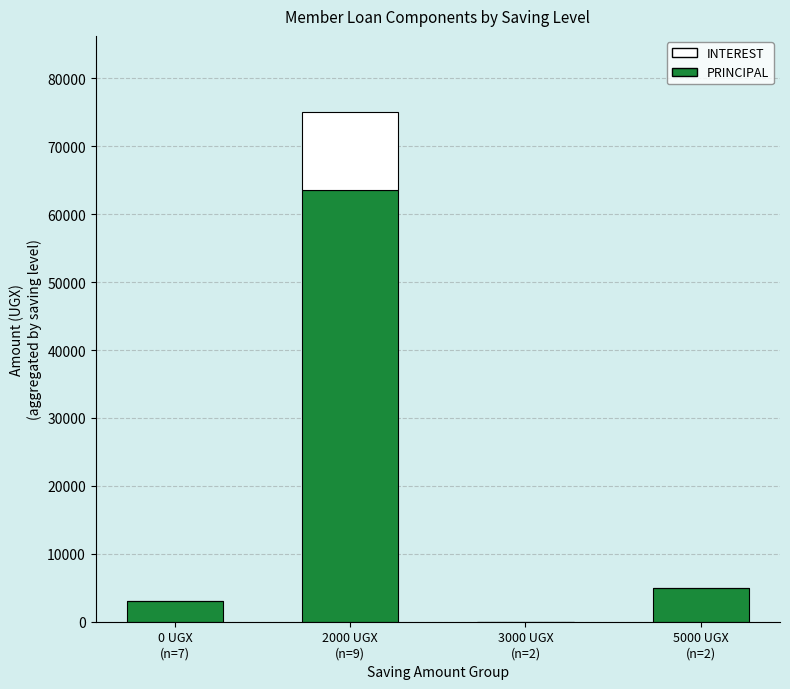

What is the sum of all PRINCIPAL values?

71500